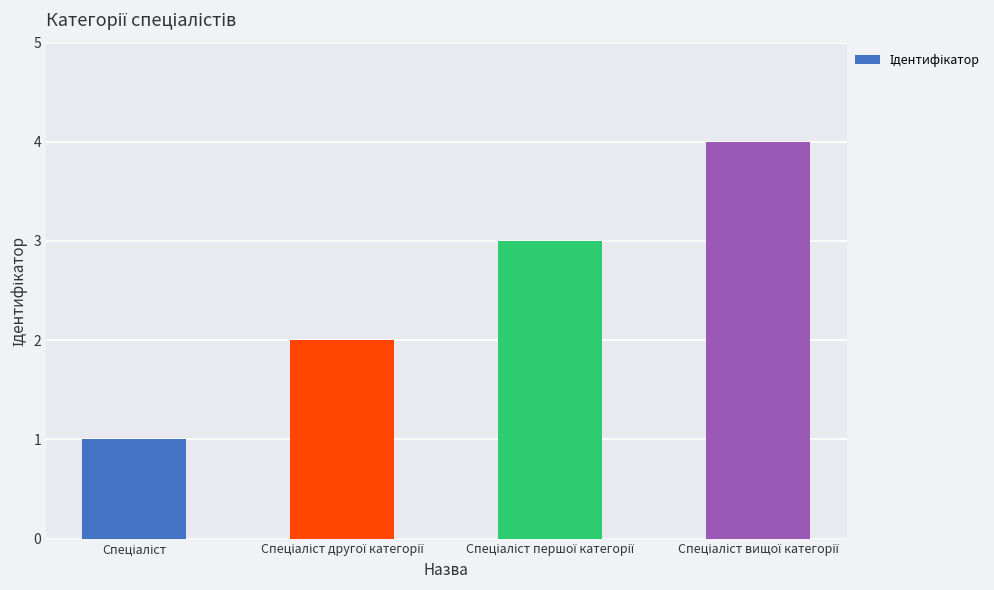

What is the maximum value shown in the chart?

4